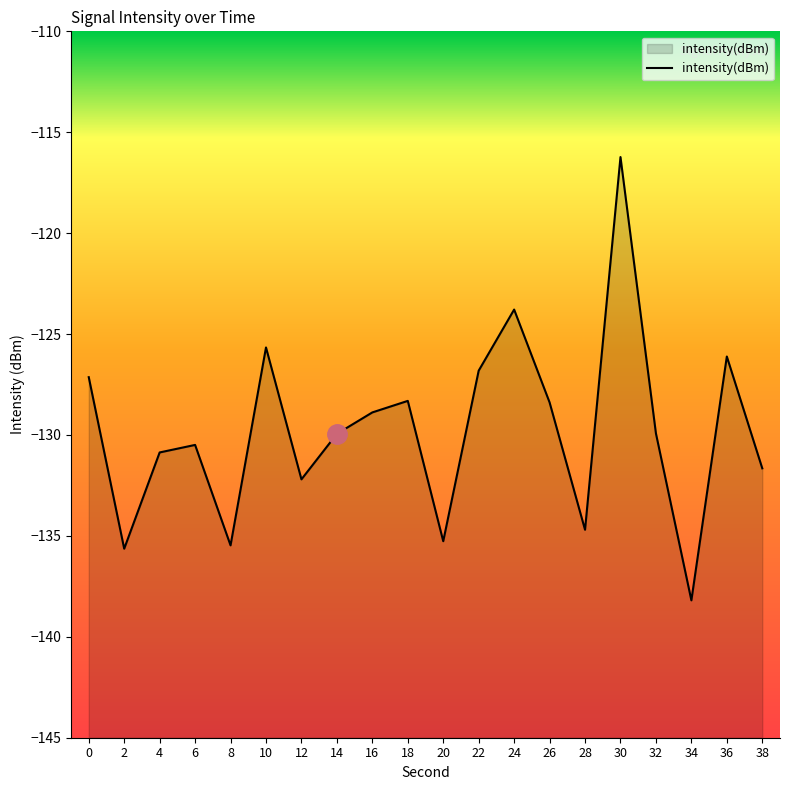

True or false: the data shows -132.2 at 12.

True